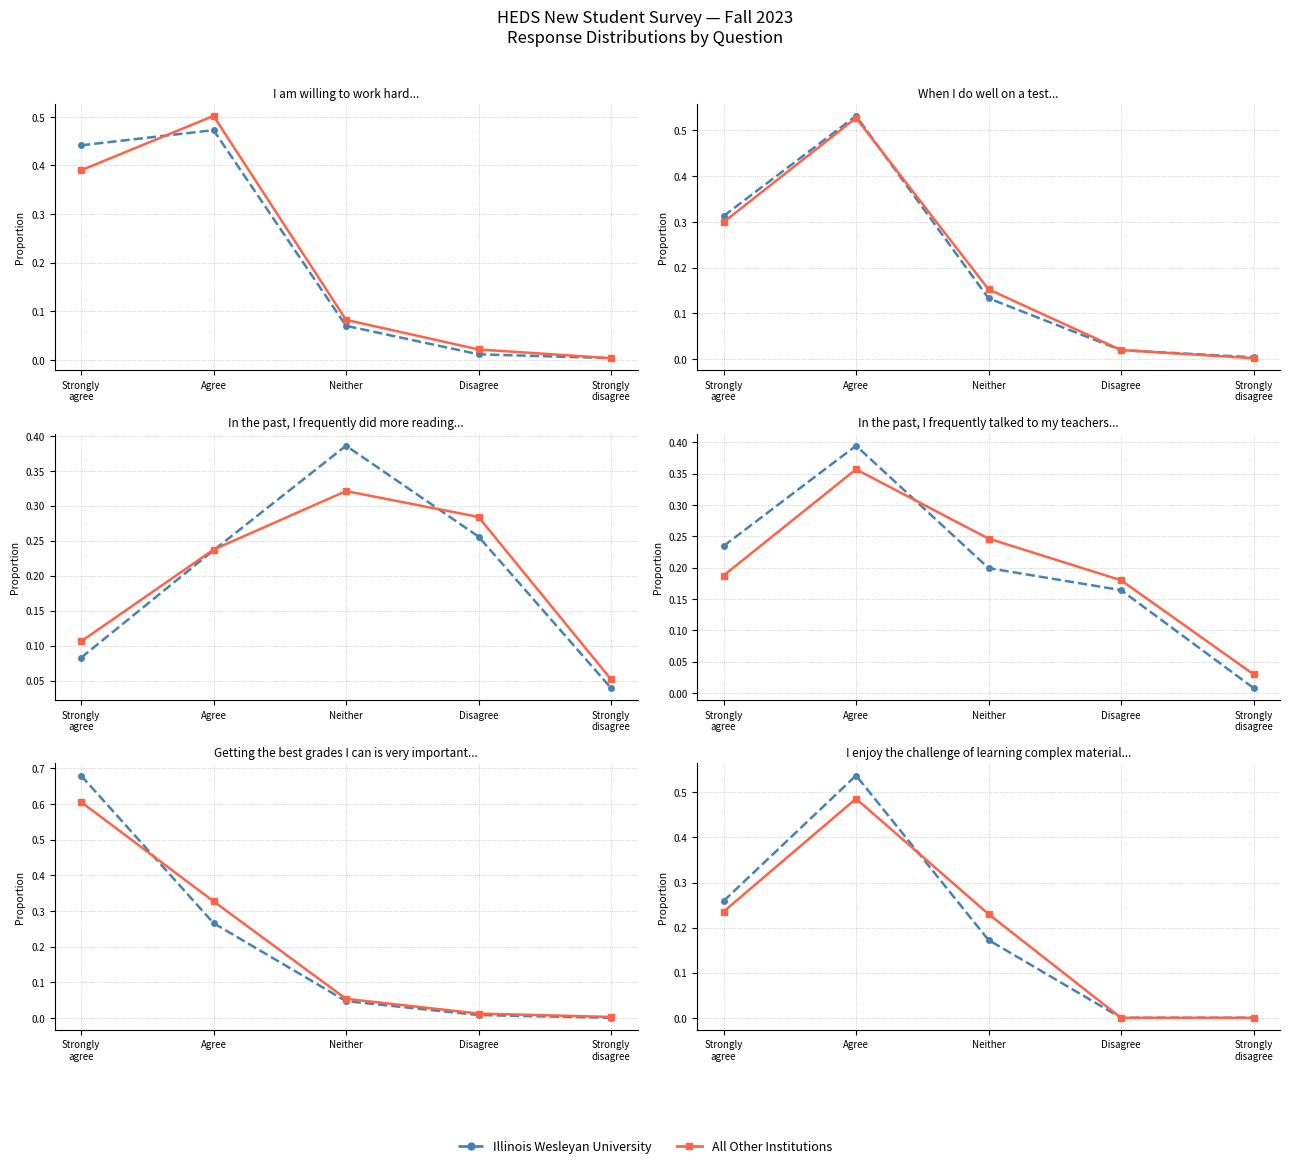

Which series has the widest spread of values?

Illinois Wesleyan University